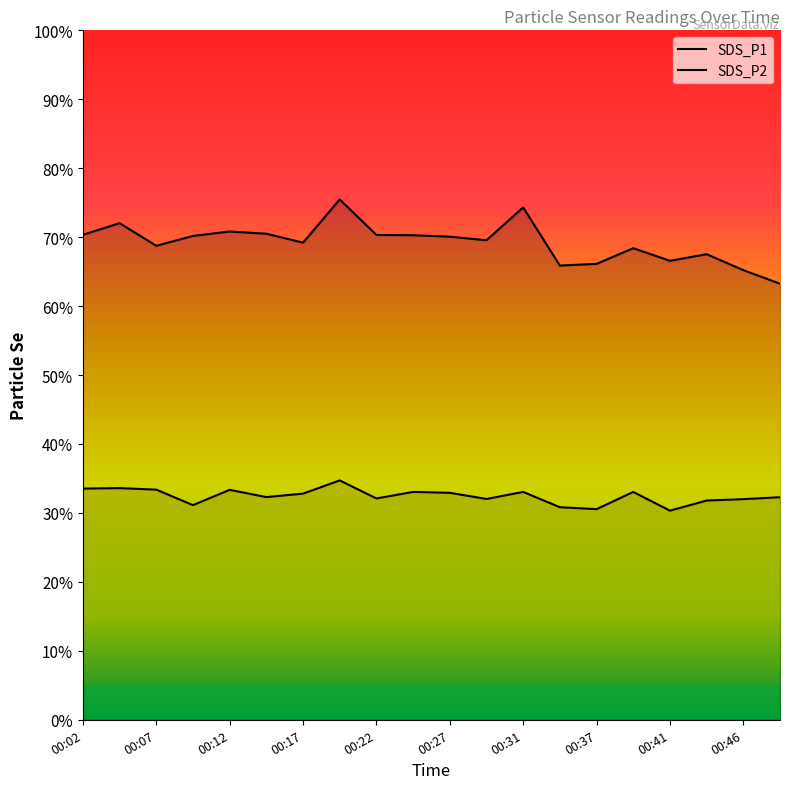

The value of SDS_P2 at 00:39 is 33.0. True or false?

True